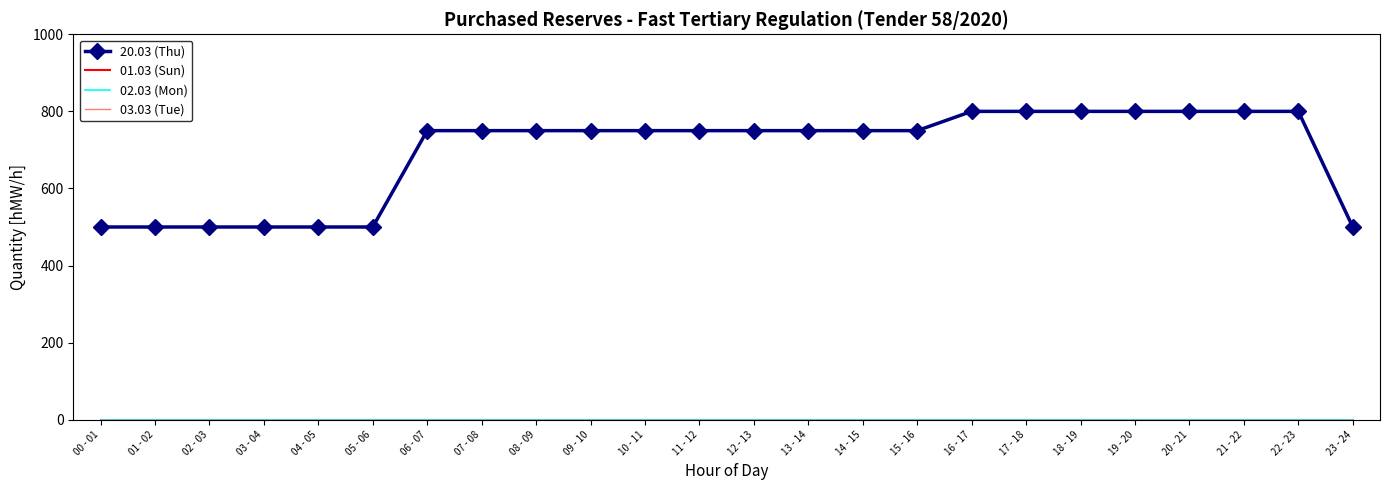

What are all the series names shown in the legend?

20.03 (Thu), 01.03 (Sun), 02.03 (Mon), 03.03 (Tue)